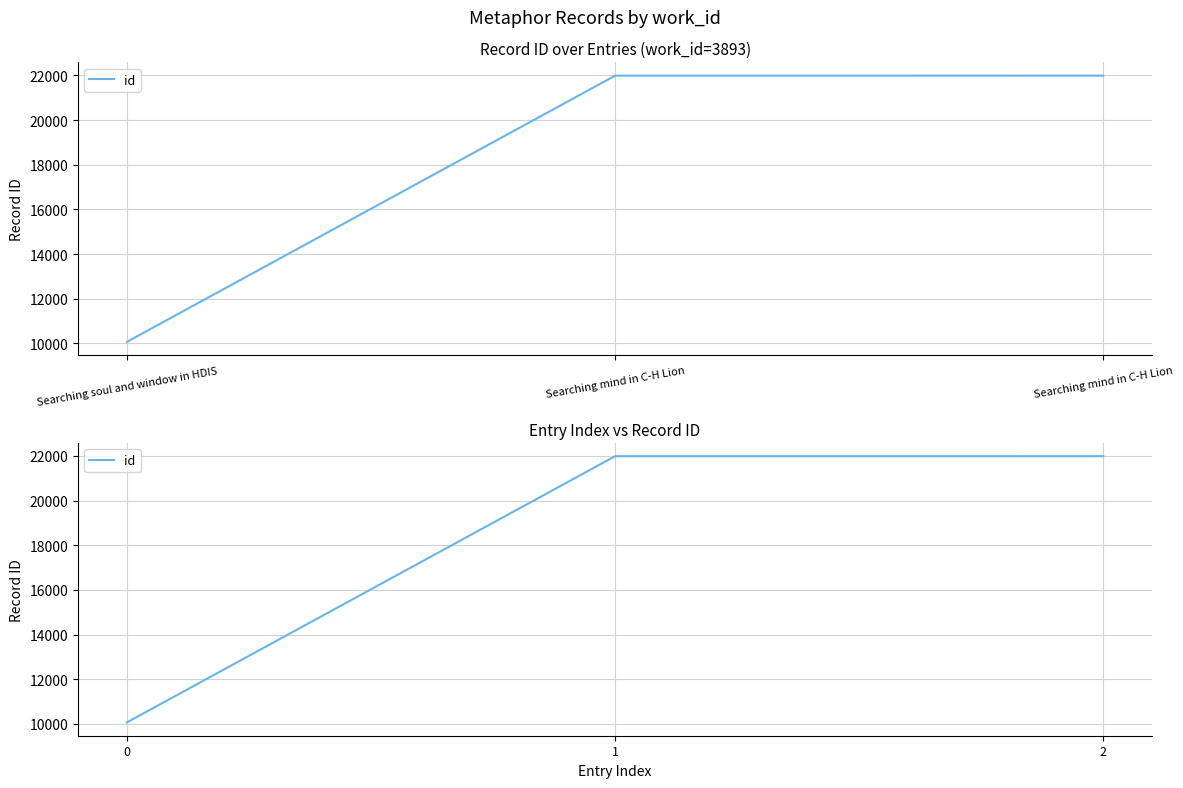

The value at 1 is 36124. True or false?

False